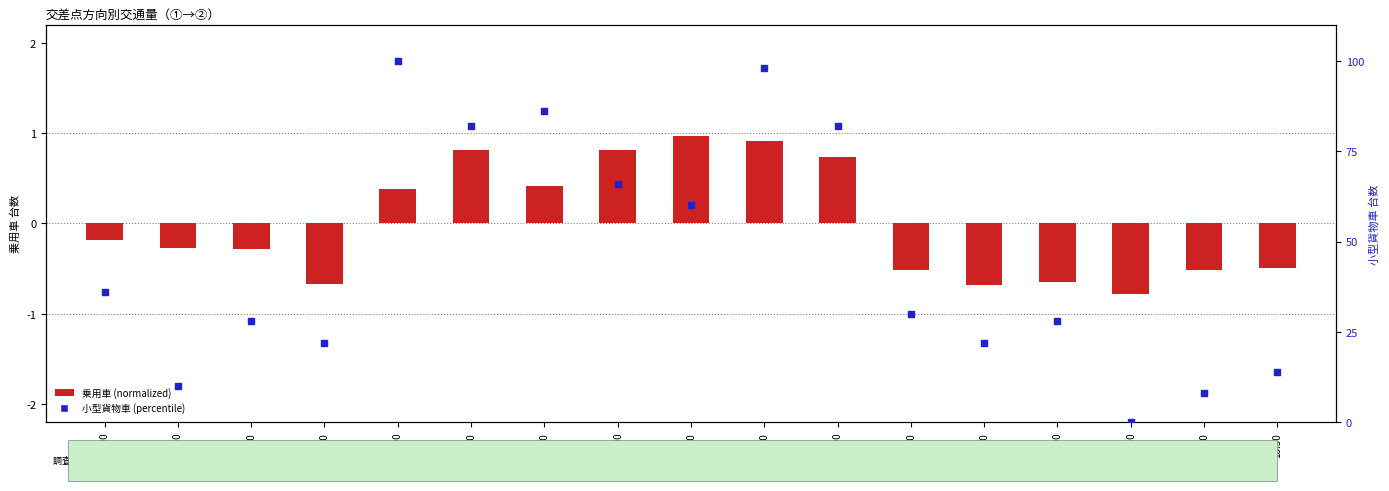

Which series reaches the minimum Y coordinate?

乗用車 (normalized)